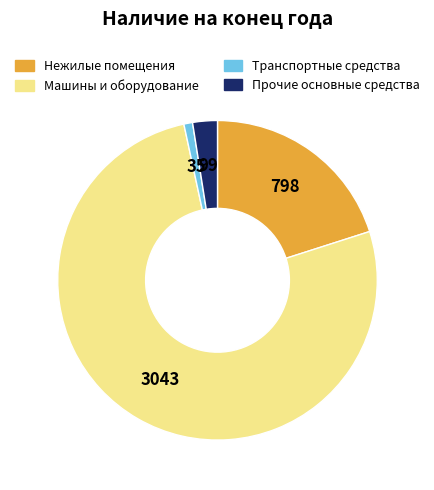

The Прочие основные средства slice represents 2% of the pie. True or false?

True